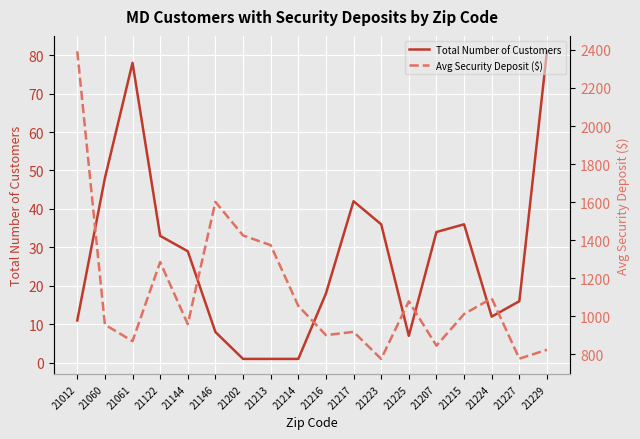

How many series are shown in this chart?

2